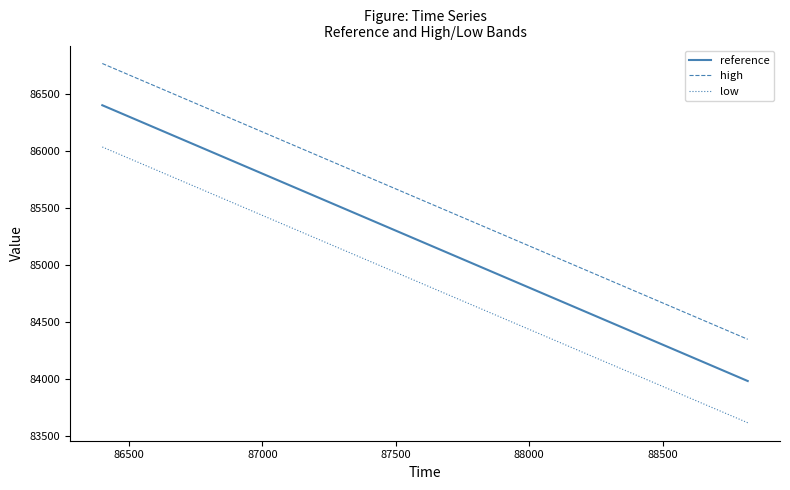

Count the number of categories in the chart.

11